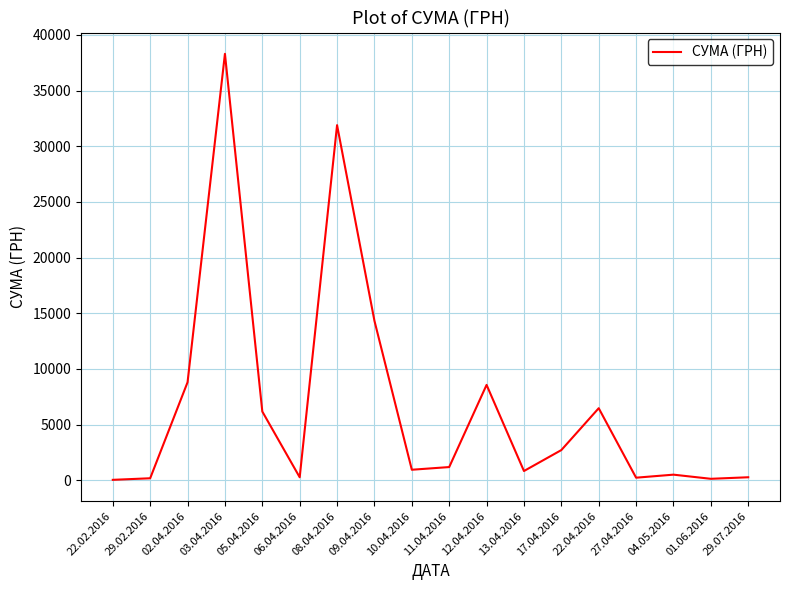

What is the difference between the values at 12.04.2016 and 03.04.2016?

29737.0